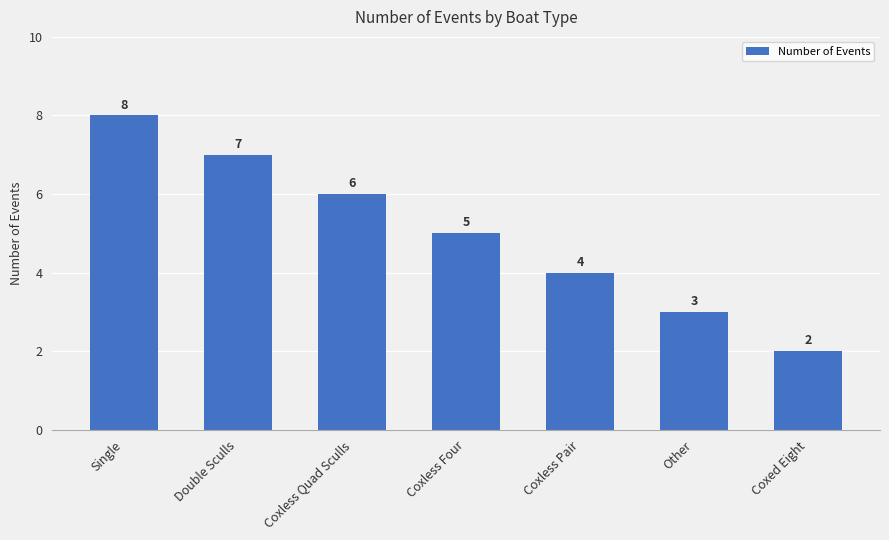

How many data points does each series have?

7